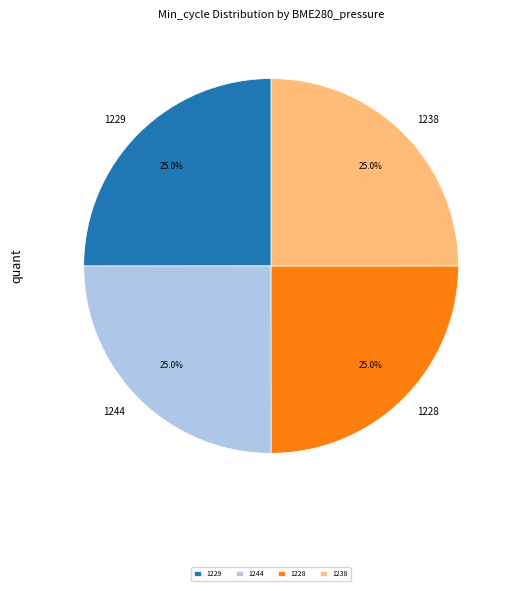

Is 1229 the majority of the pie?

No